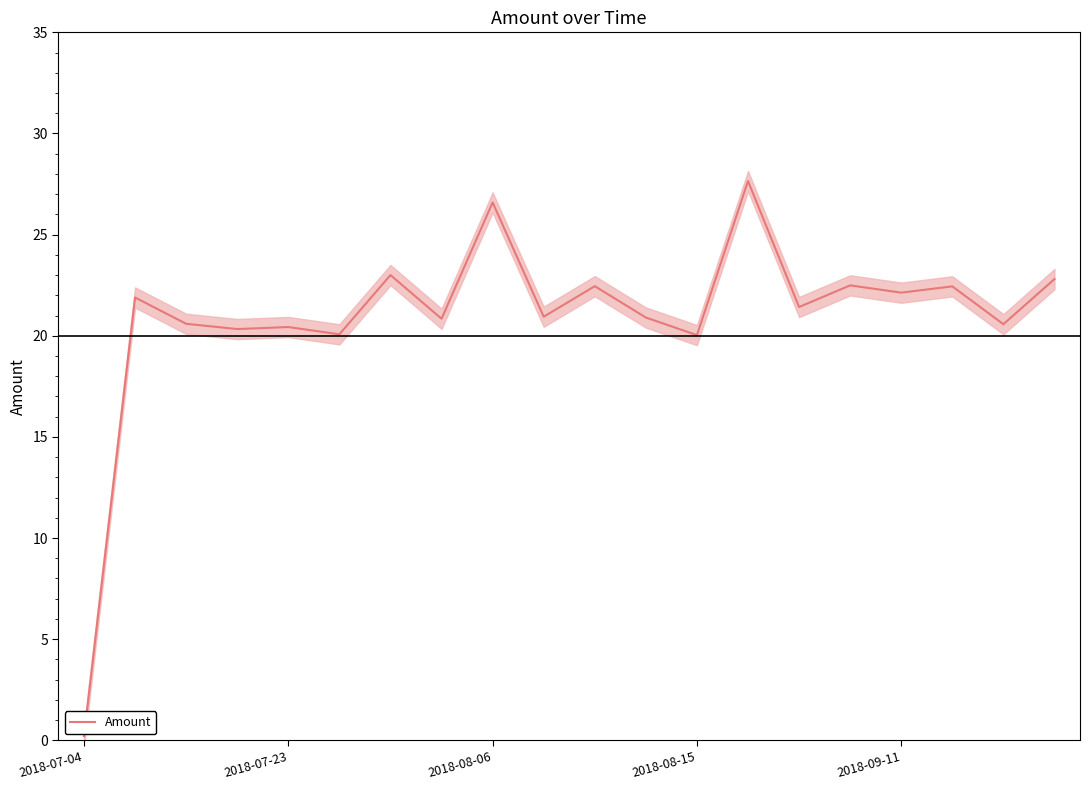

Reading right to left, extract all data points from this chart.

22.8	20.6	22.4	22.1	22.5	21.4	27.6	20.0	20.9	22.4	20.9	26.6	20.8	23.0	20.1	20.4	20.3	20.6	21.9	0.2